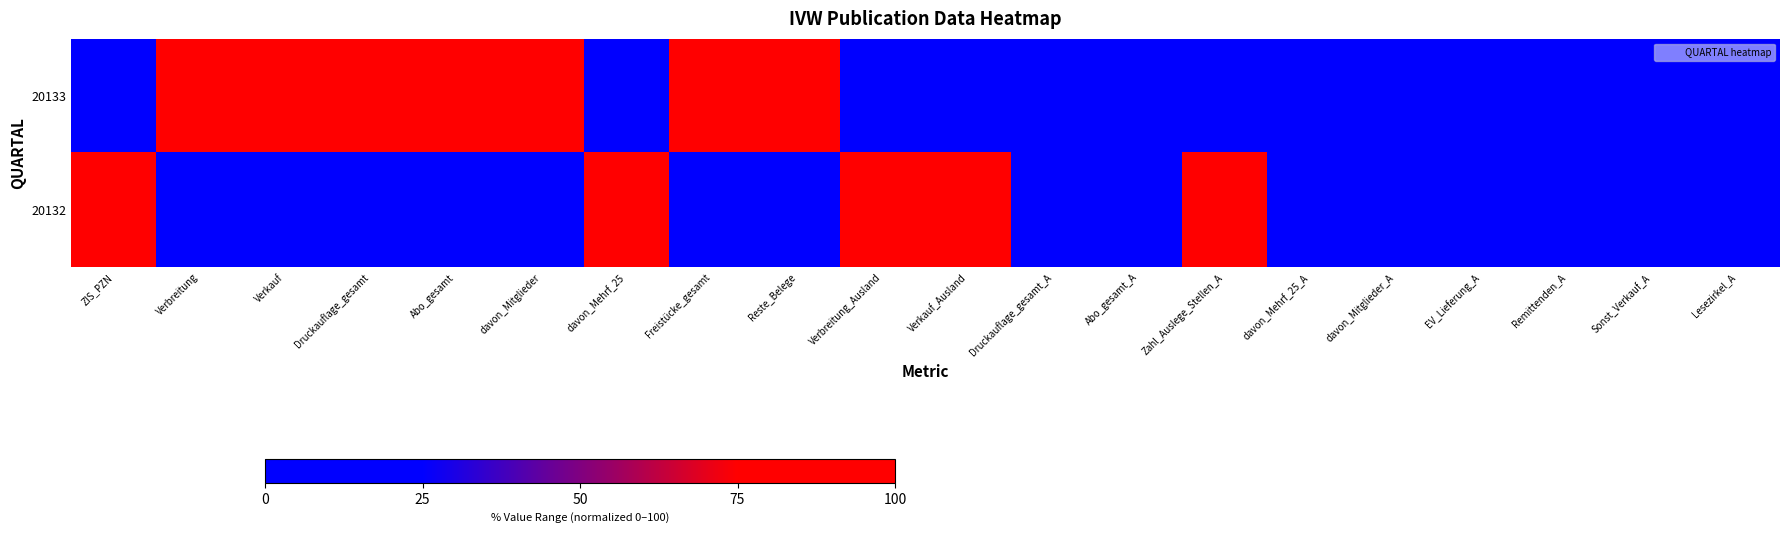

Between davon_Mitglieder_A and Freistücke_gesamt, which is larger?

Freistücke_gesamt